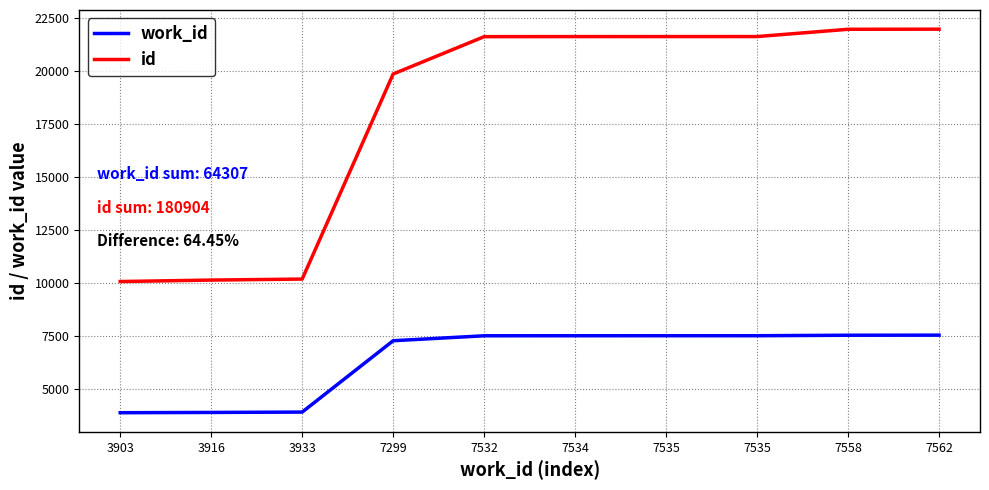

True or false: id and work_id cross at least once.

False